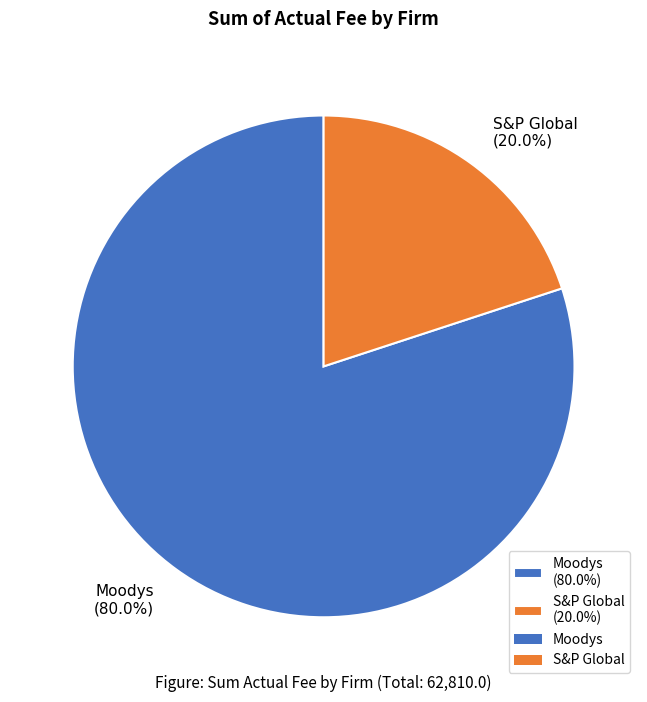

How many slices are in this pie chart?

2